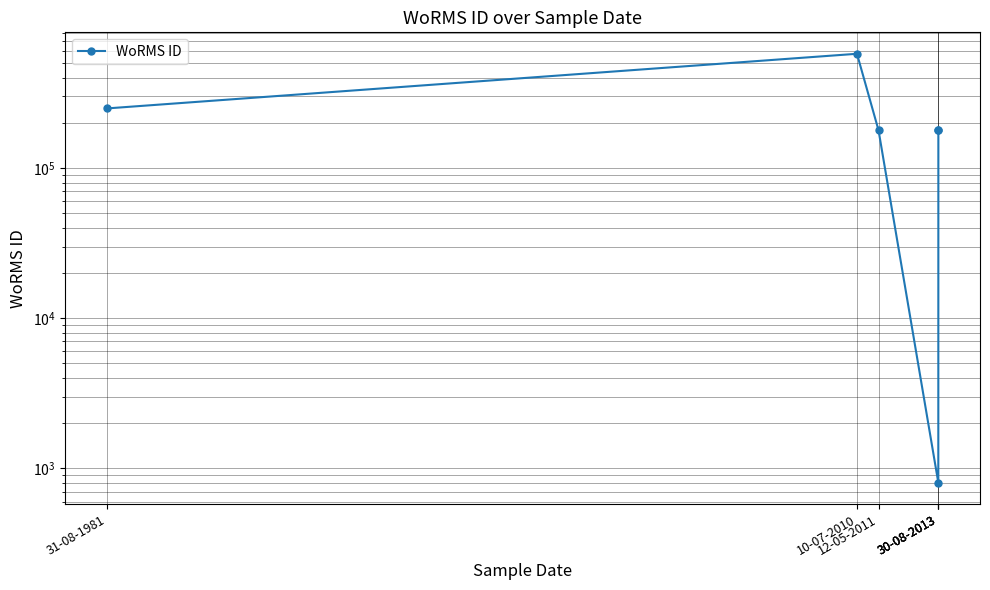

The value at 30-08-2013 is 1372. True or false?

False